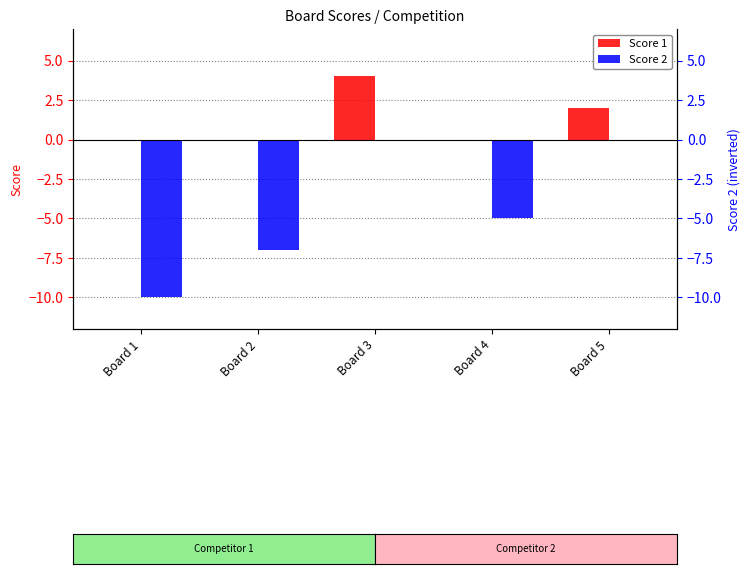

Reading right to left, transcribe all the data shown in this chart.

Score 1: Board 5=2	Board 4=0	Board 3=4	Board 2=0	Board 1=0
Score 2: Board 5=0	Board 4=-5	Board 3=0	Board 2=-7	Board 1=-10